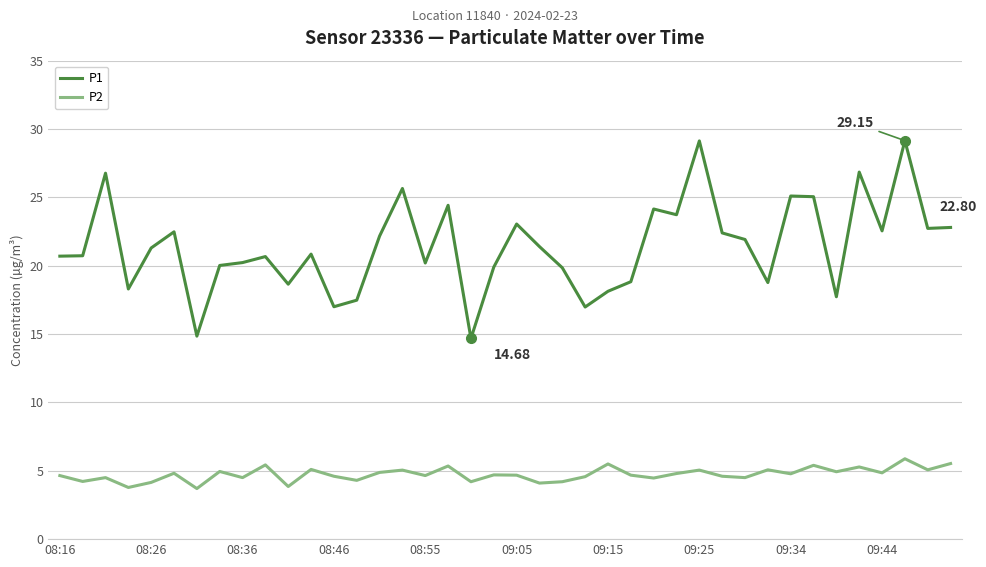

What is the difference between the maximum and minimum values in the P1 series?

14.5